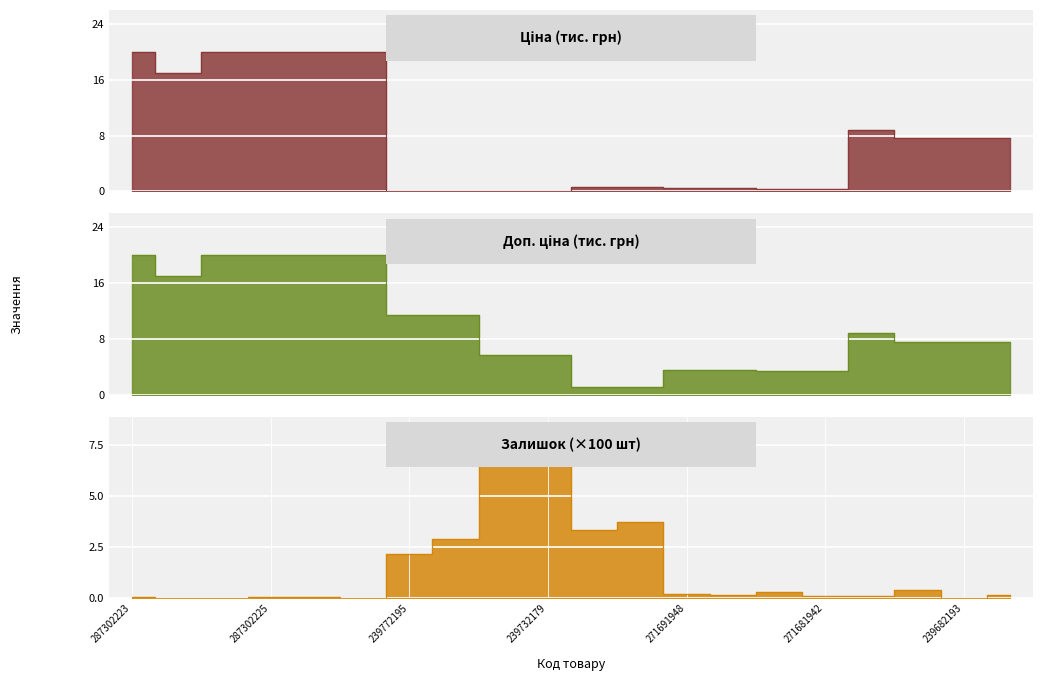

What is the difference between the second highest and second lowest values in the Доп. ціна series?

18.9